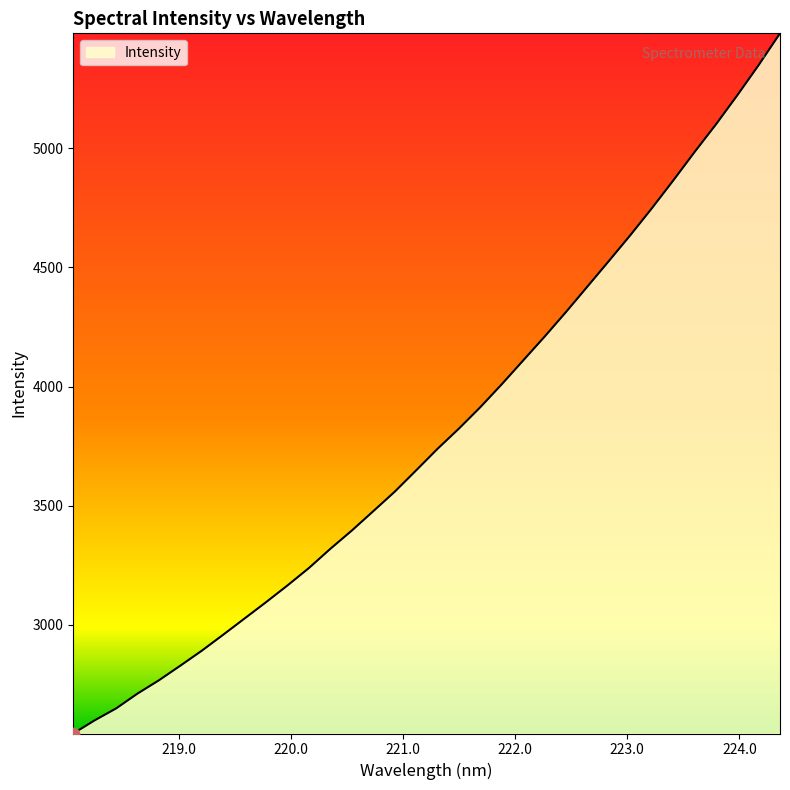

What is the greatest value displayed?

5481.9